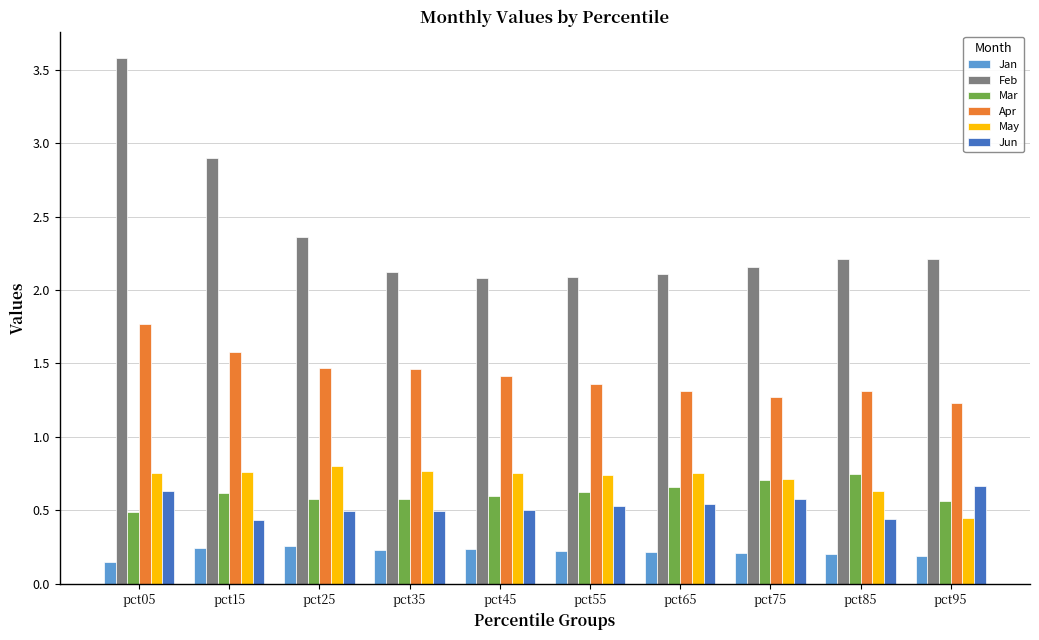

How many Apr values are between 1 and 2?

10